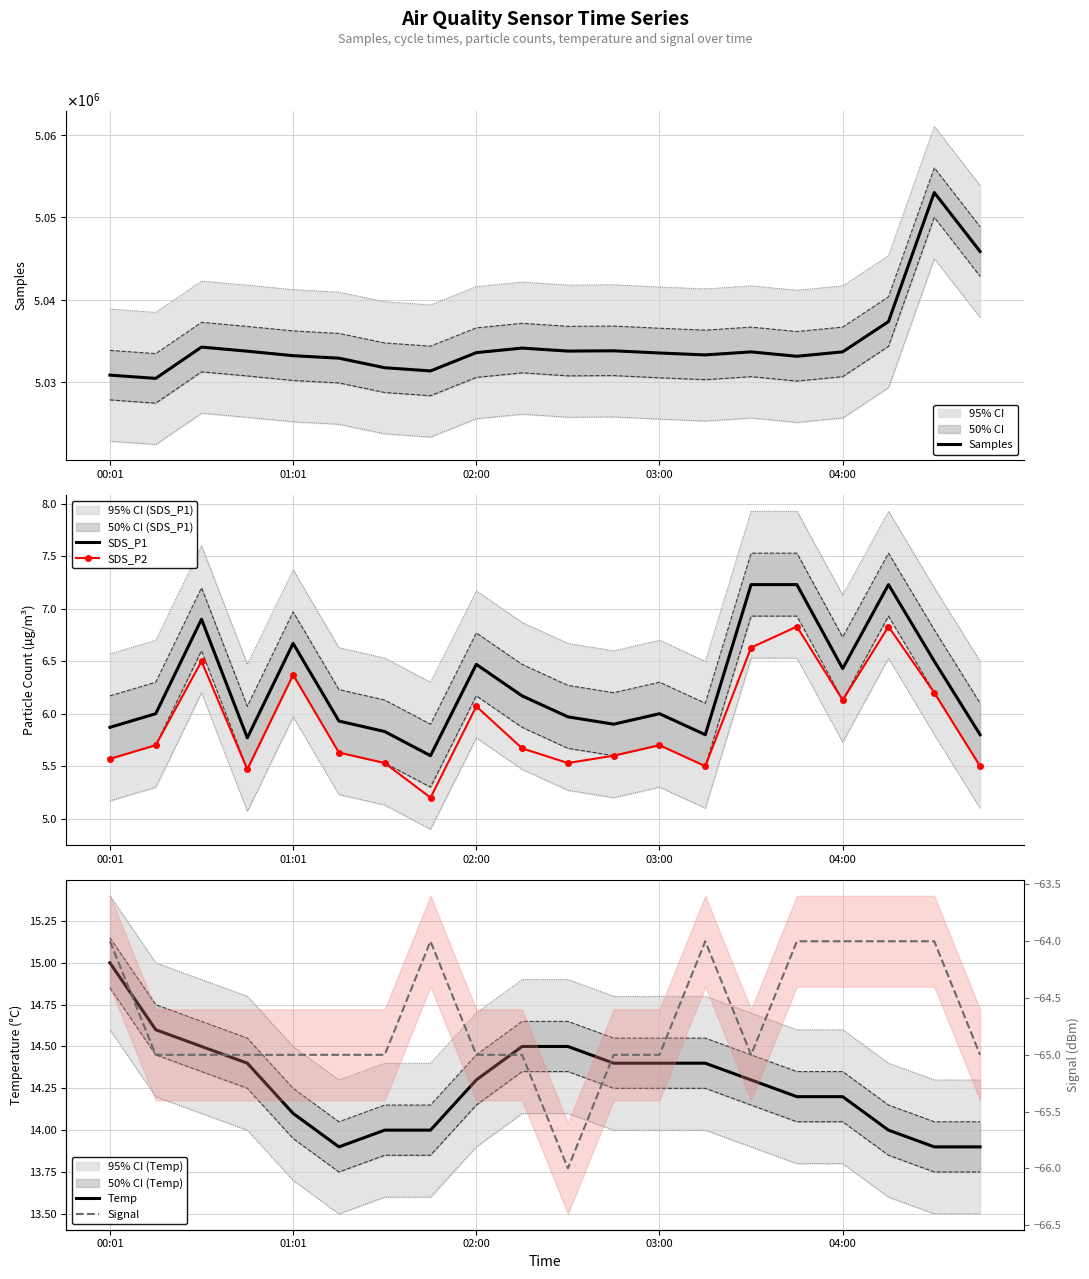

What is the highest value of the SDS_P2 series?

6.8